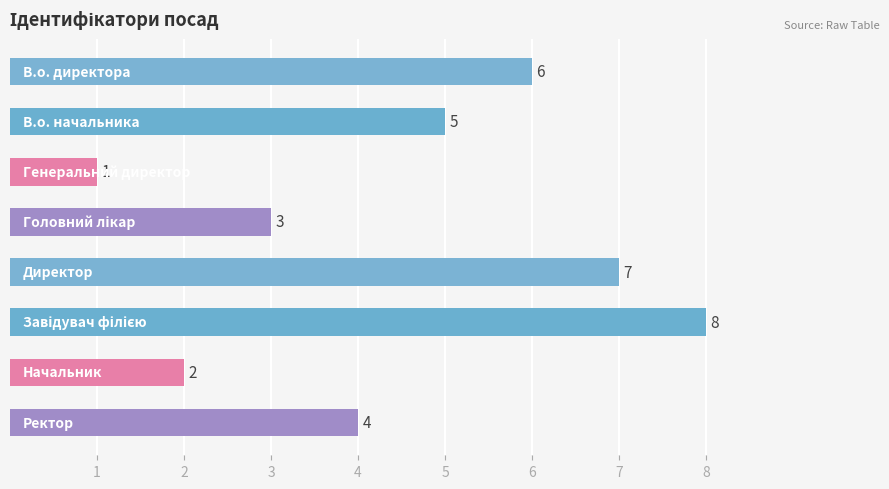

How many bars are there in total?

8